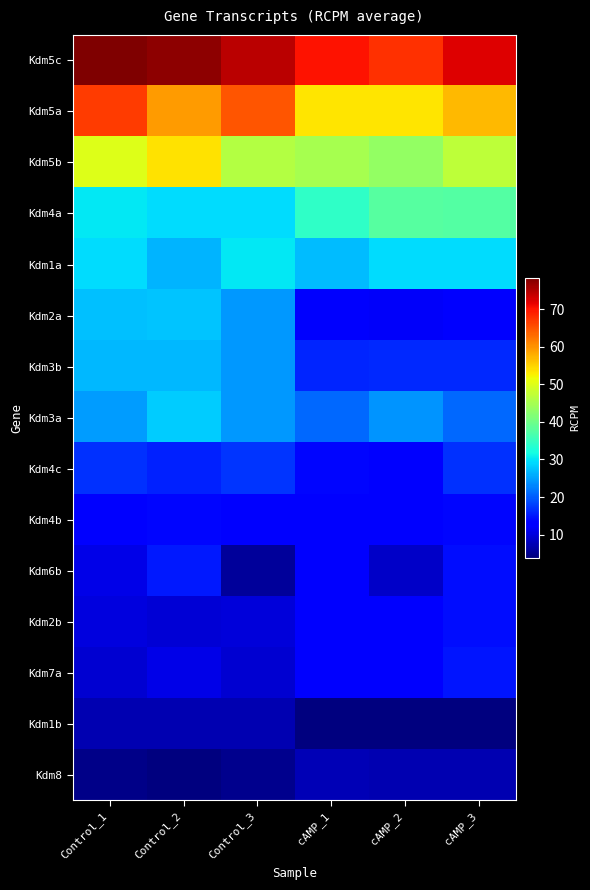

Count the number of categories in the chart.

6